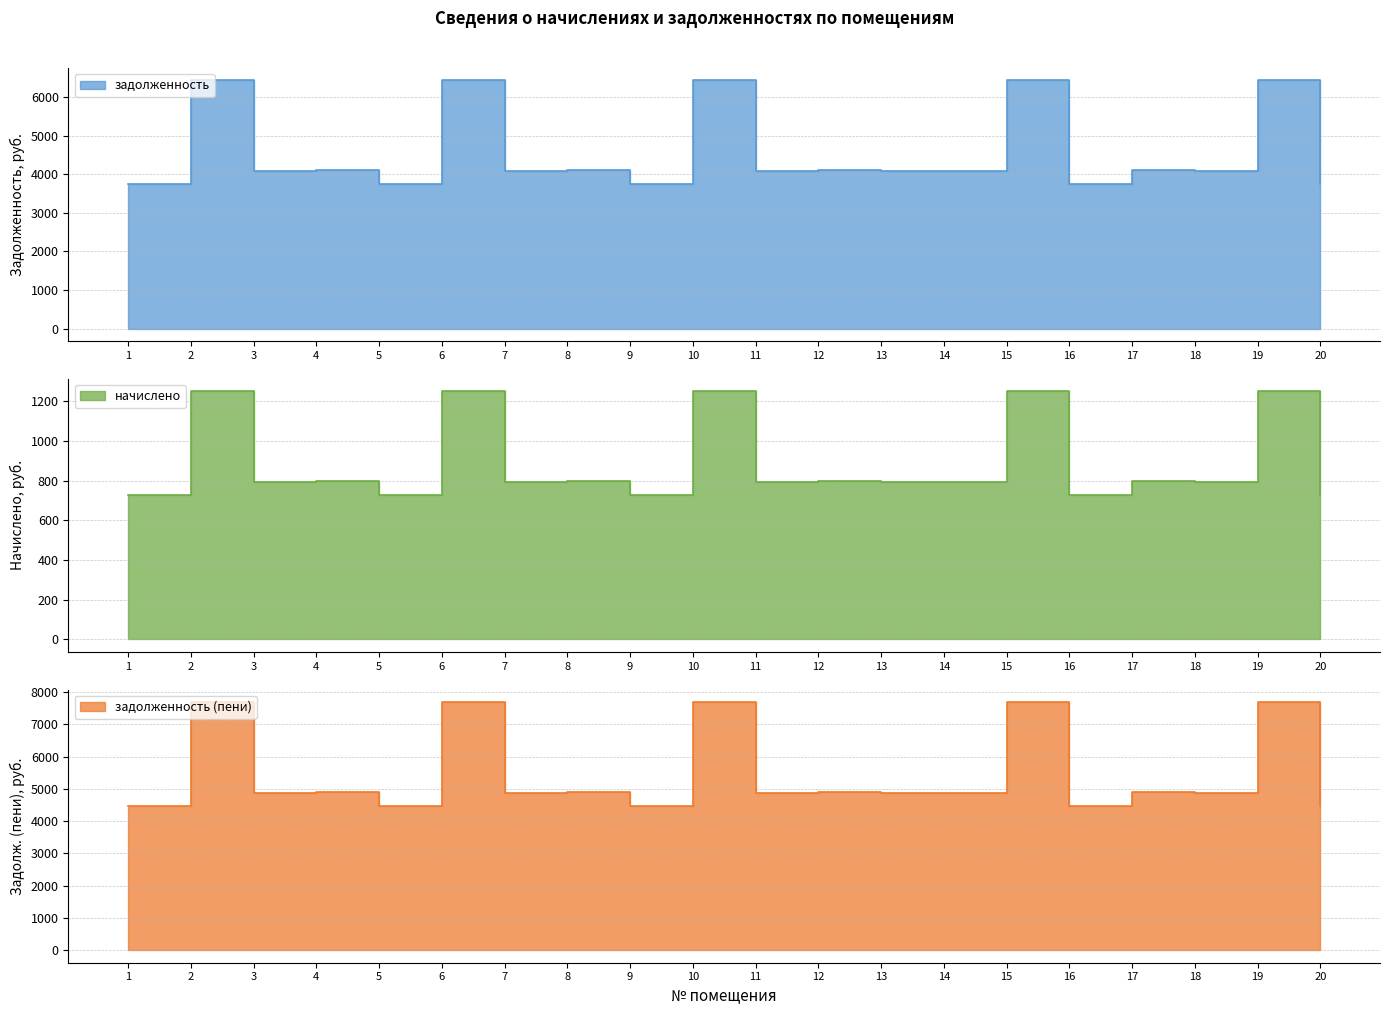

True or false: задолженность and задолженность (пени) intersect in this chart.

False